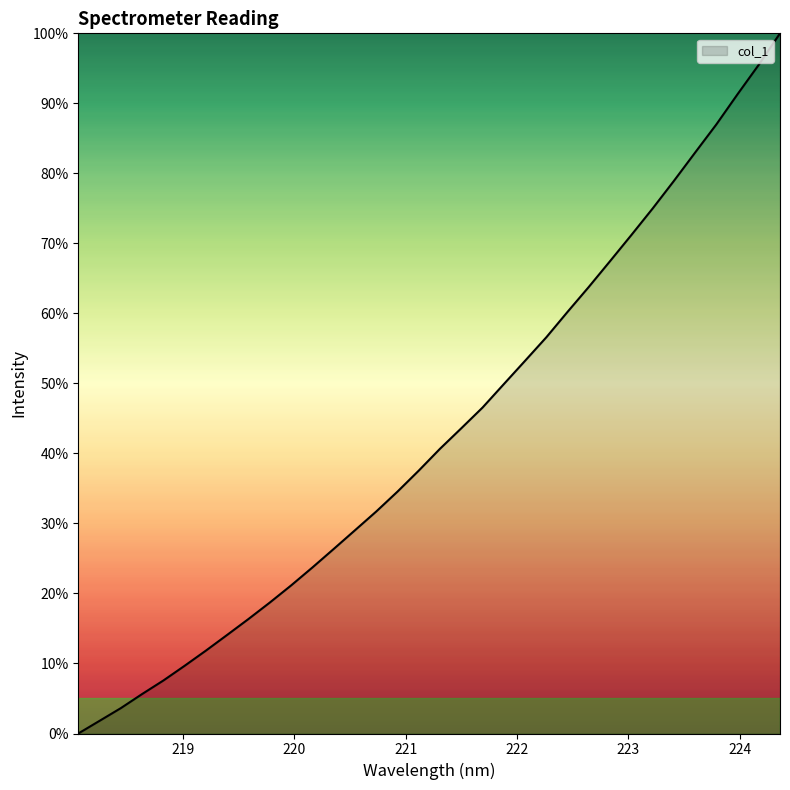

How many series are shown in this chart?

1